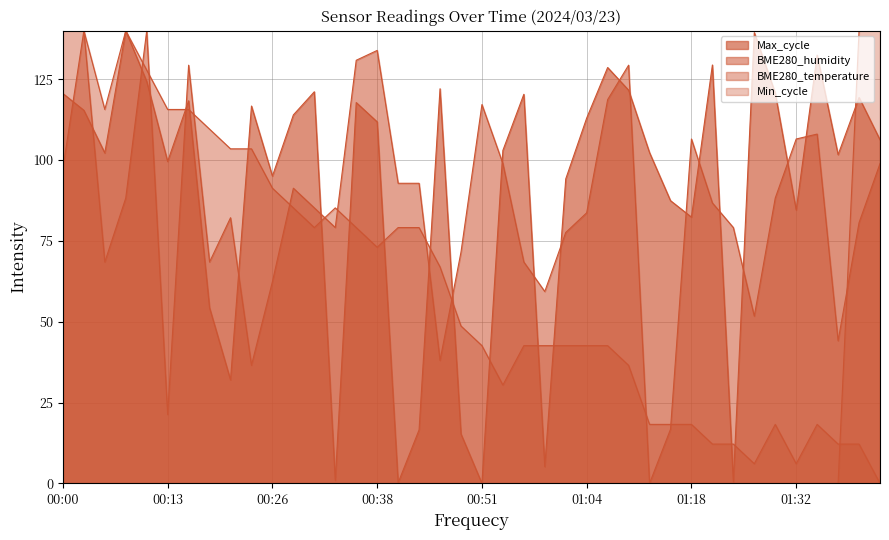

Which category has the highest value across all series?

00:00